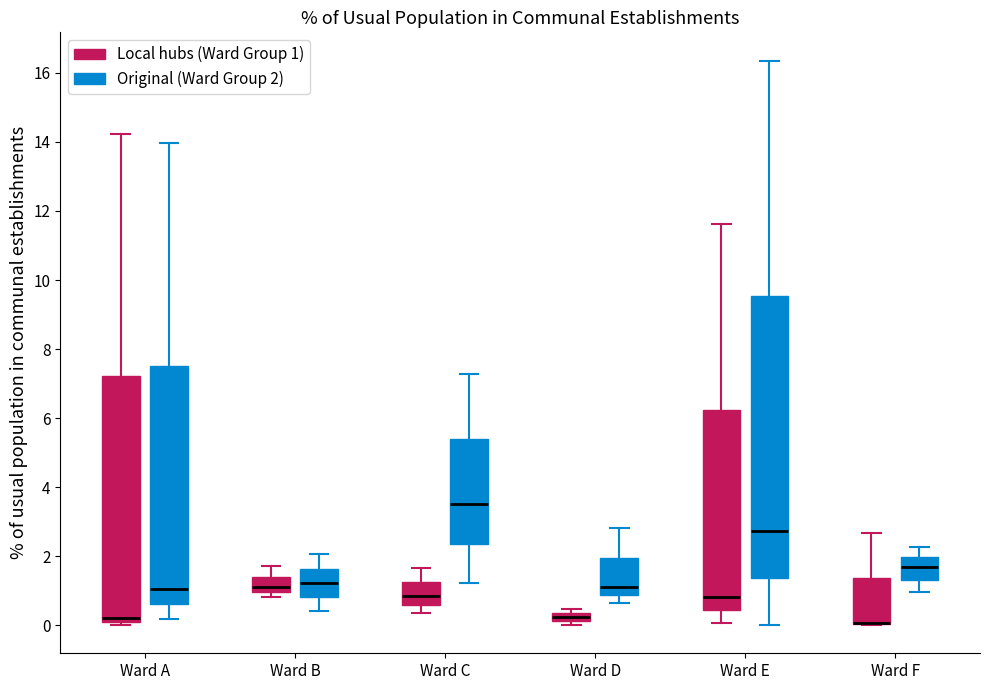

Which box is the tallest, from its lower edge to its upper edge?

Ward E (Original (Ward Group 2))